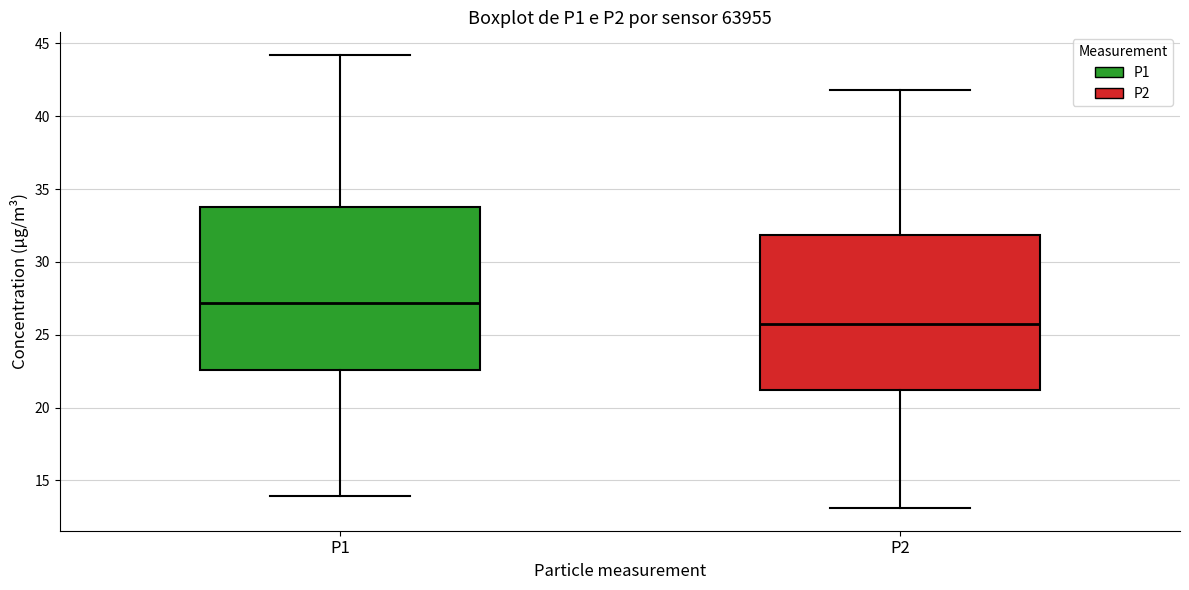

Which box has the highest median line?

P1